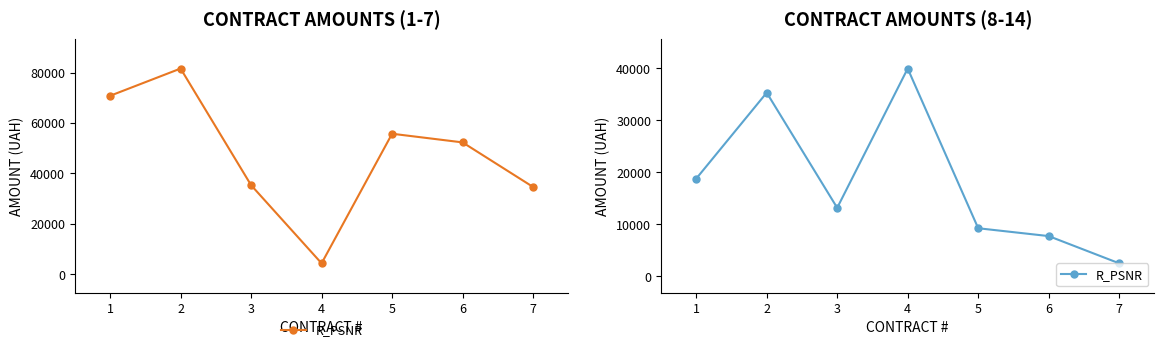

How many points are lower than both their immediate neighbors (excluding endpoints)?

1